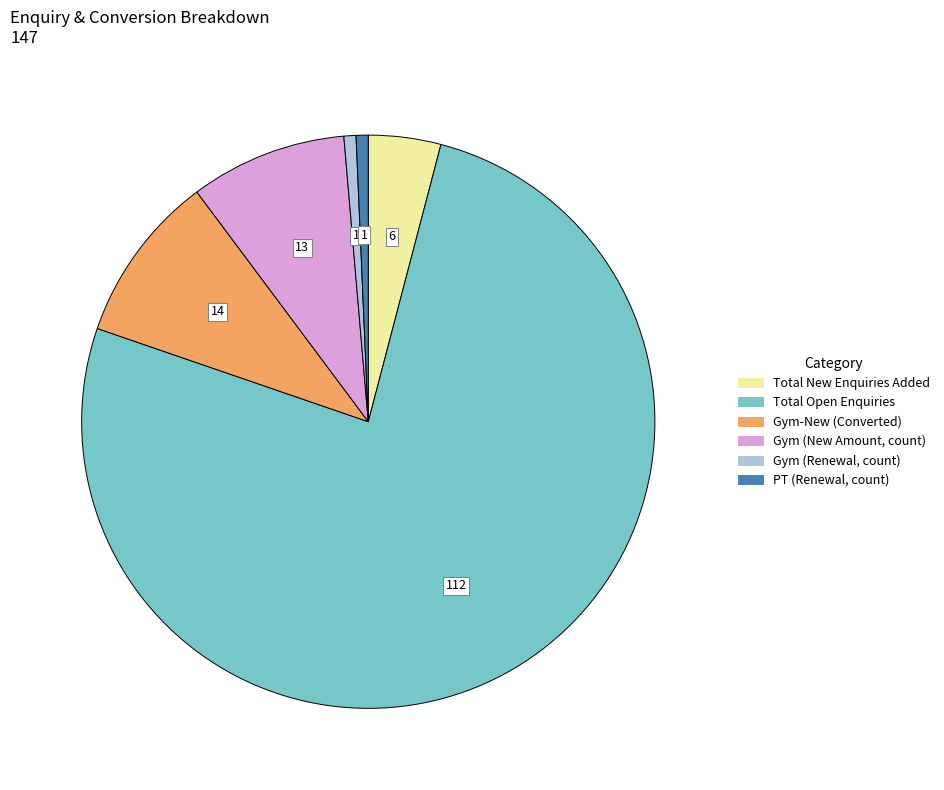

Does any single category account for the majority?

Yes